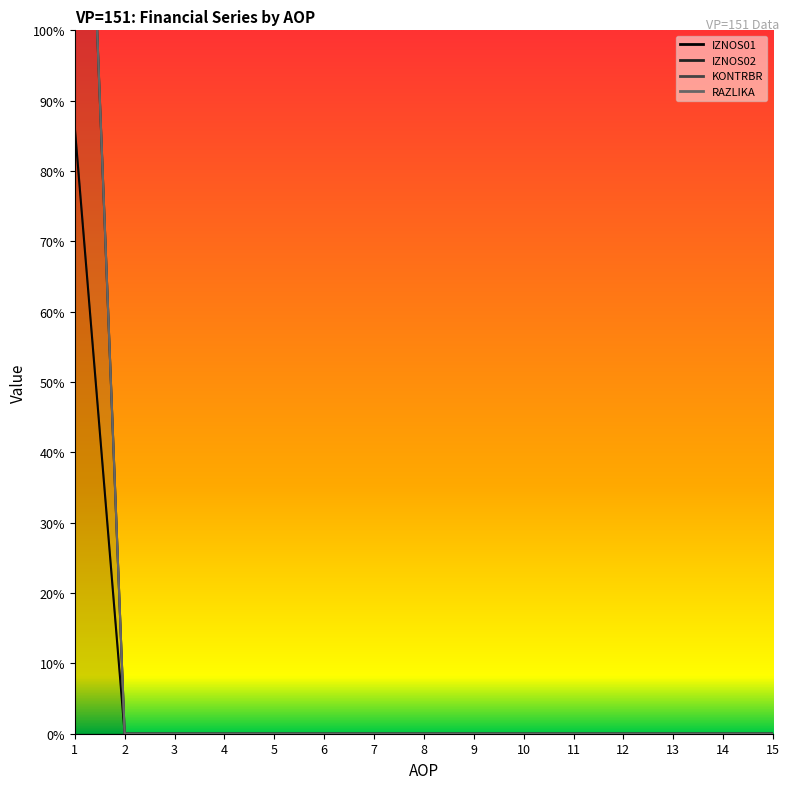

What is the difference between the maximum and minimum values in the RAZLIKA series?

181.5